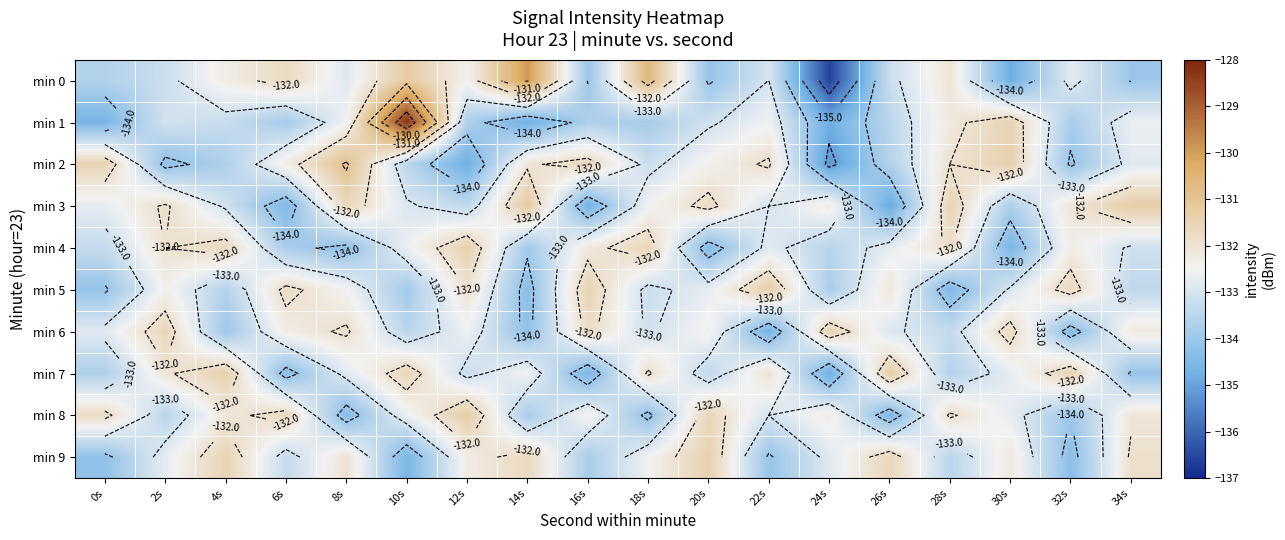

How many data points in min 3 are less than -132?

12